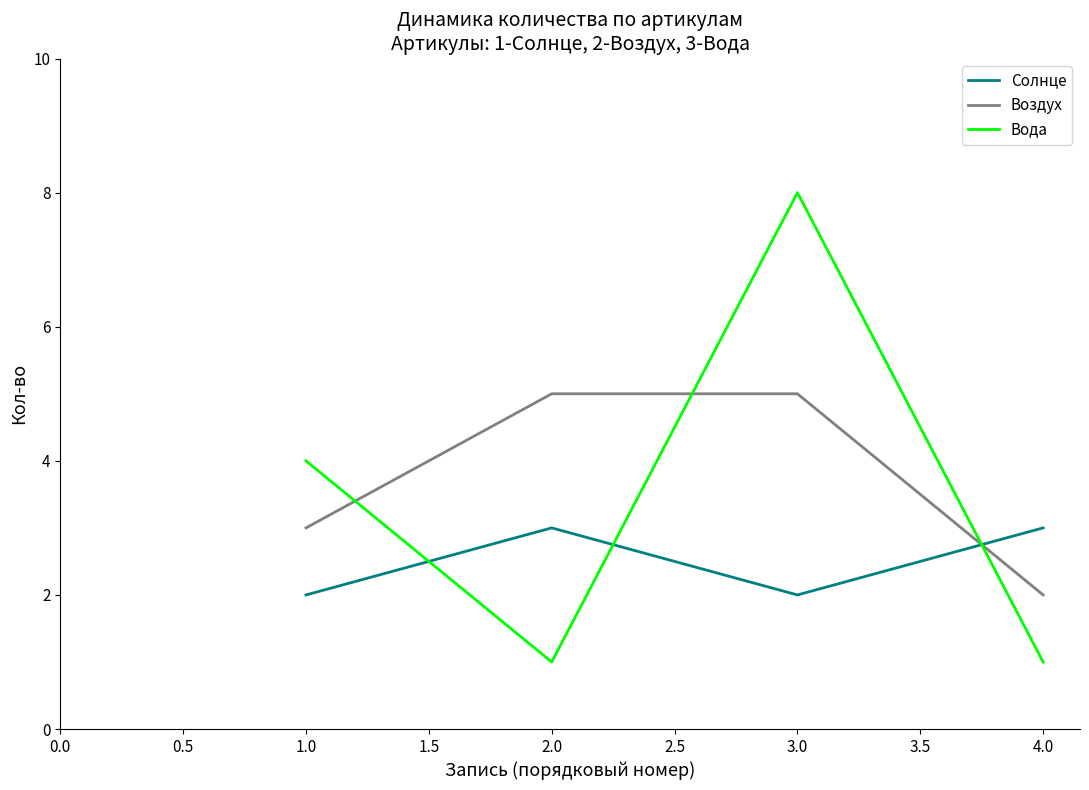

How many interior local valleys does the Солнце series have?

1